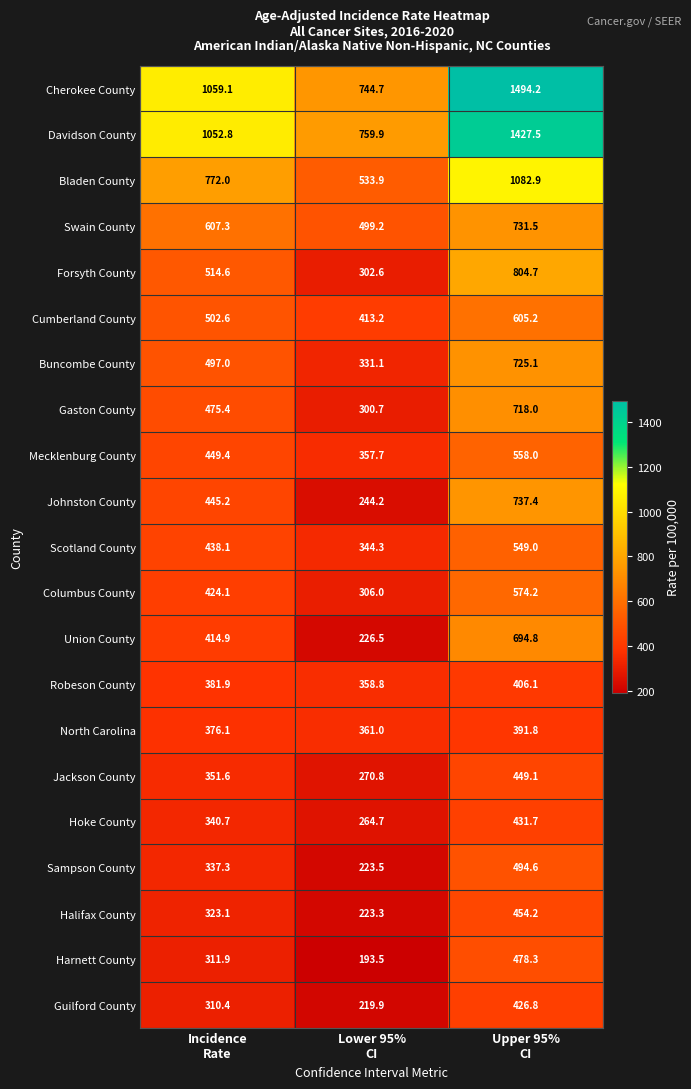

Between Incidence
Rate and Upper 95%
CI, which series saw the biggest shift?

Cherokee County